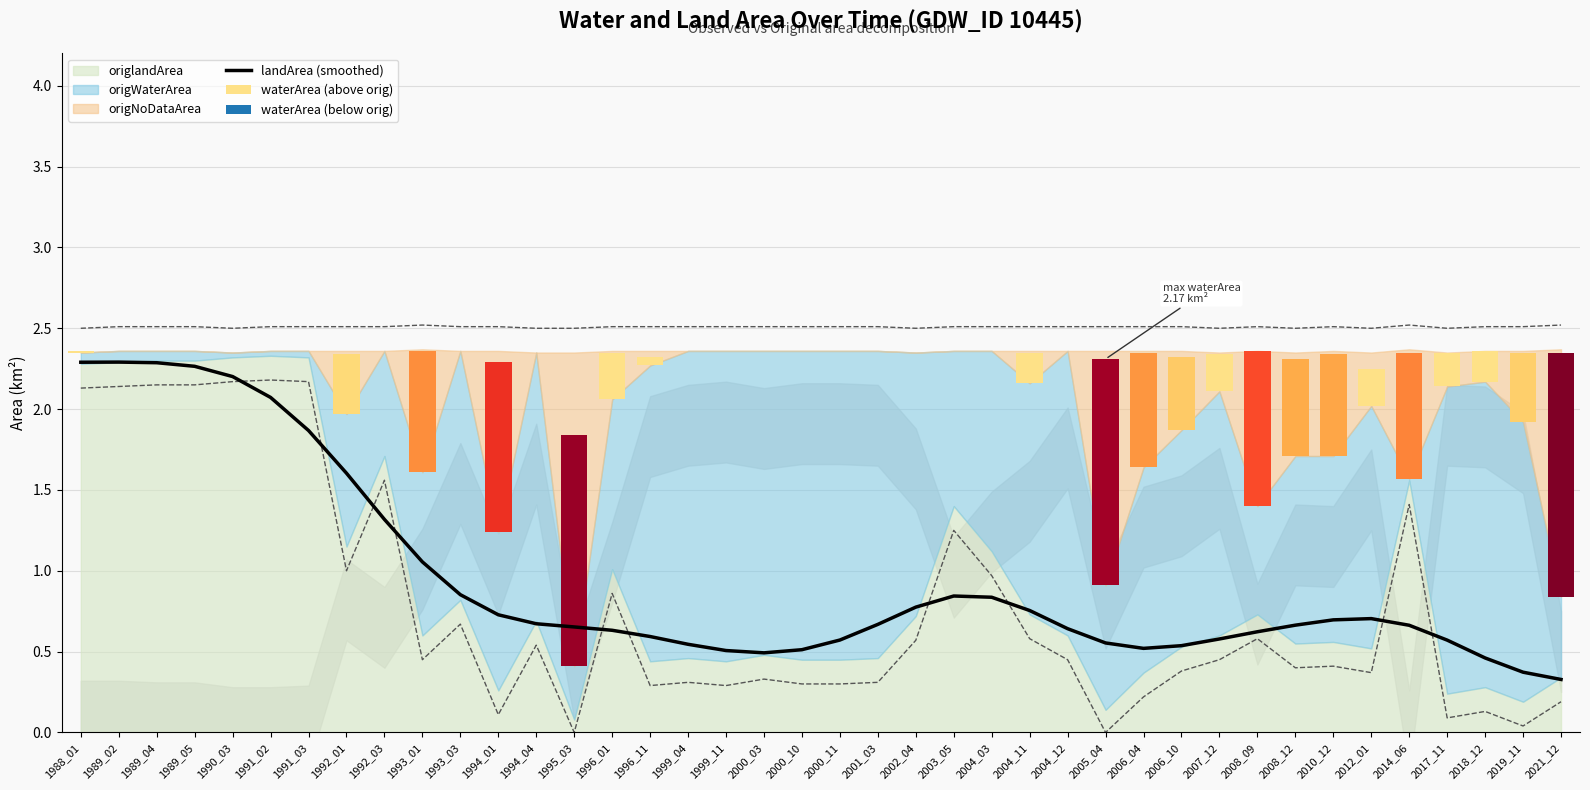

What is the sum of the landArea (smoothed) values at 1996_11 and 1989_04?

2.9